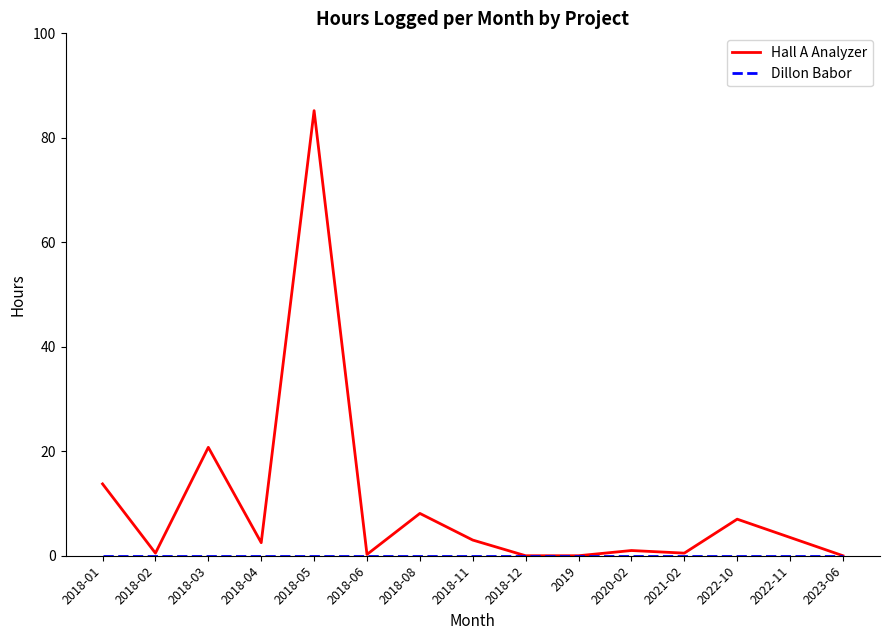

True or false: Hall A Analyzer has more than 0 points higher than both neighbors.

True